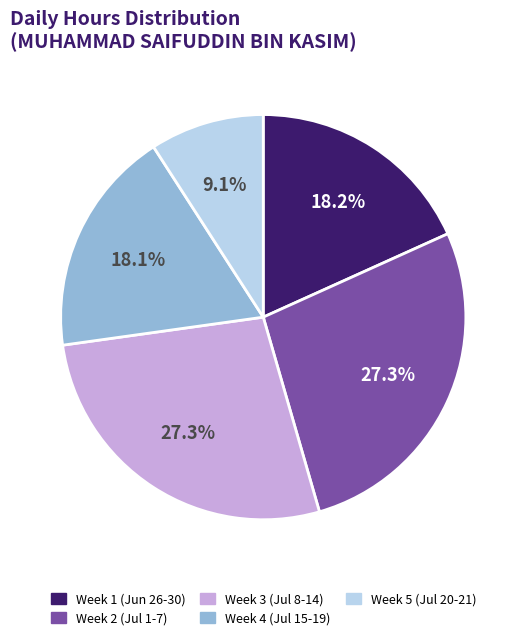

Is there a majority slice in this chart?

No